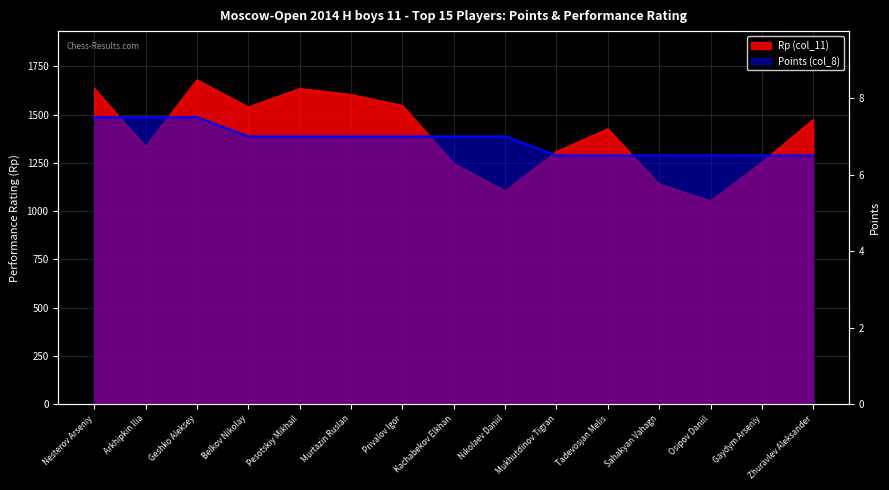

What is the label of the 11th point from the right?

Pesotskiy Mikhail